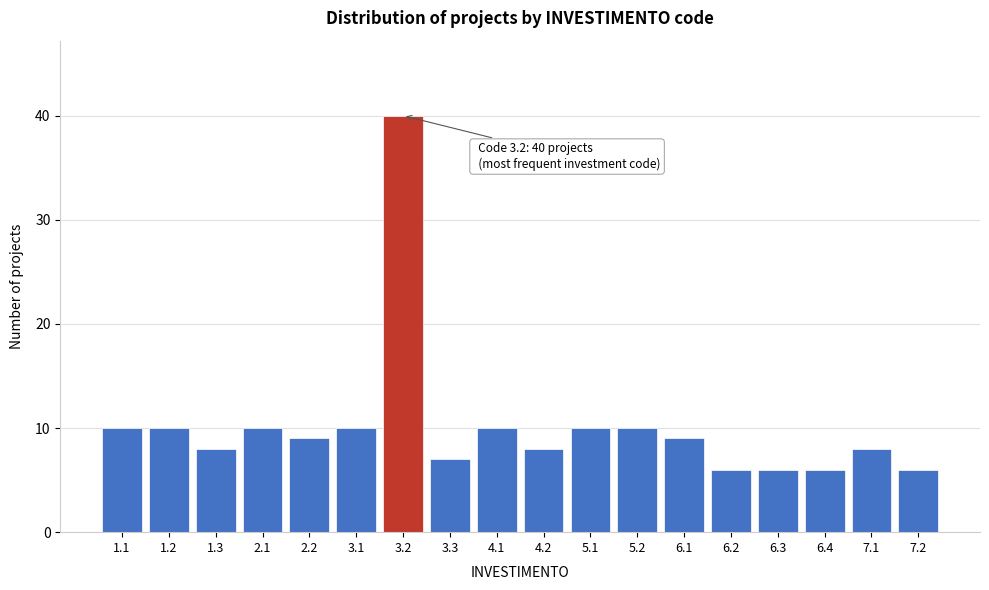

Reading left to right, what are all the values shown in this chart?

1.1=10	1.2=10	1.3=8	2.1=10	2.2=9	3.1=10	3.2=40	3.3=7	4.1=10	4.2=8	5.1=10	5.2=10	6.1=9	6.2=6	6.3=6	6.4=6	7.1=8	7.2=6